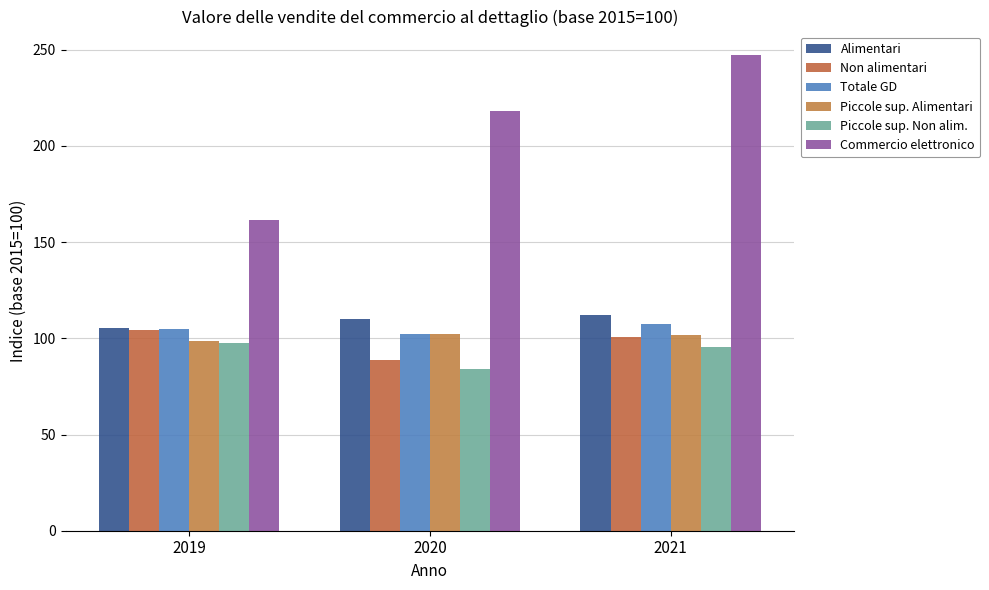

Is it true that Alimentari equals 105.5 at 2019?

True